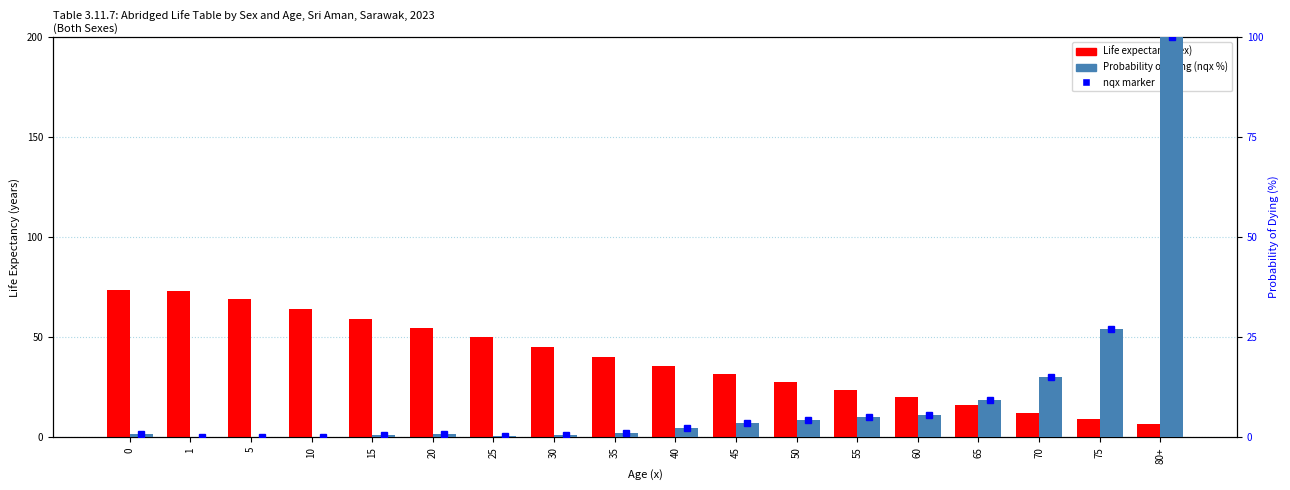

Between 75 and 80+, which series saw the biggest shift?

Probability of dying (nqx %)